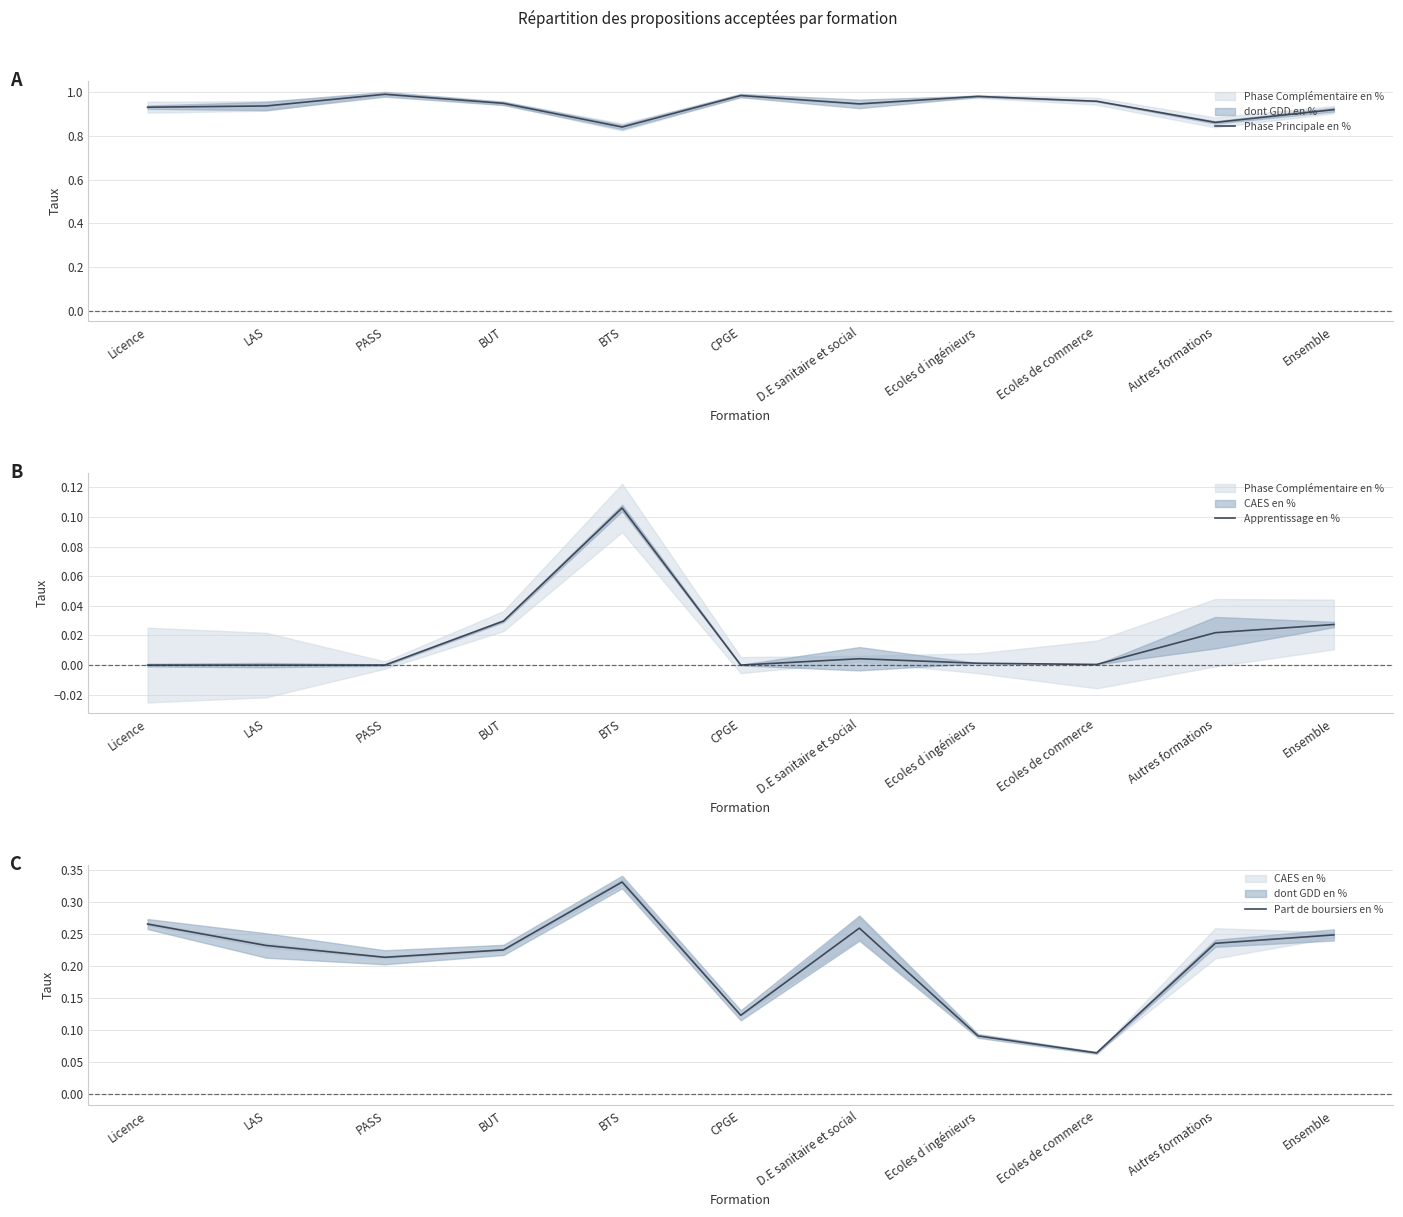

How many interior local peaks does the Part de boursiers en % series have?

2